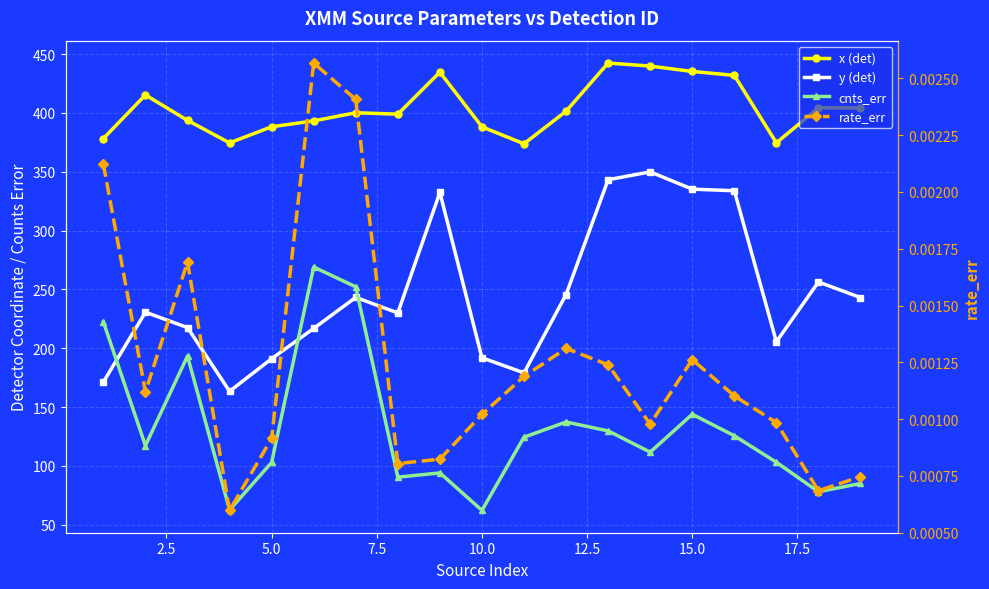

True or false: cnts_err and rate_err intersect in this chart.

False